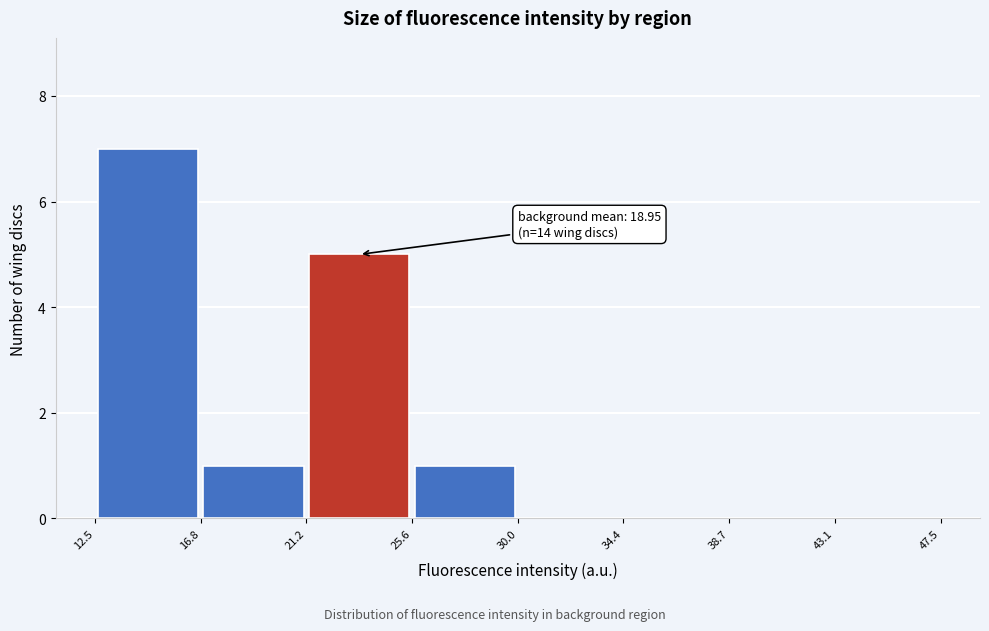

Which range on the x-axis has the tallest bar?

12.5 to 16.8